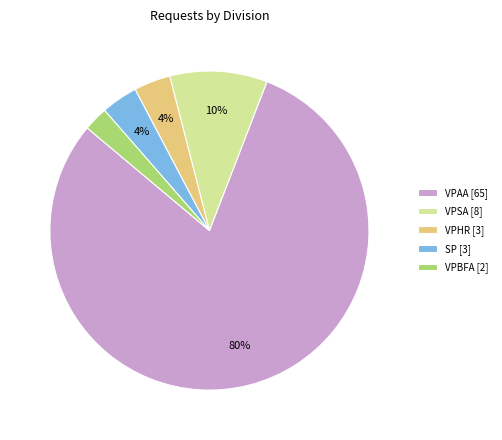

How many segments does this pie chart have?

5